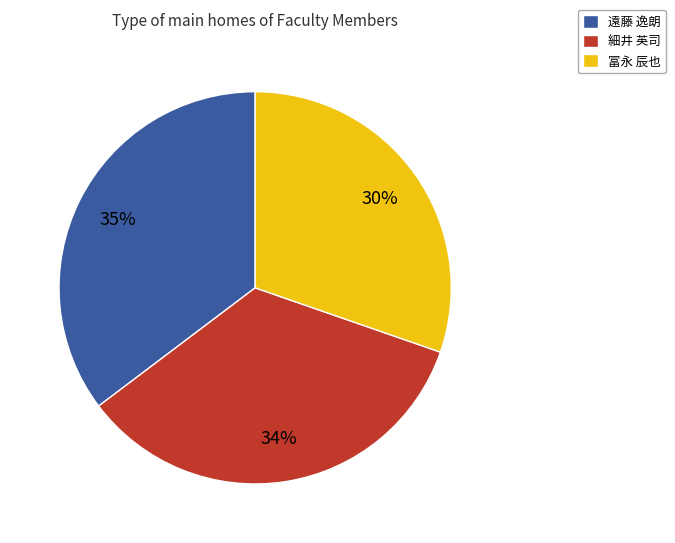

To the nearest percent, what percentage of the pie is 細井 英司?

34%